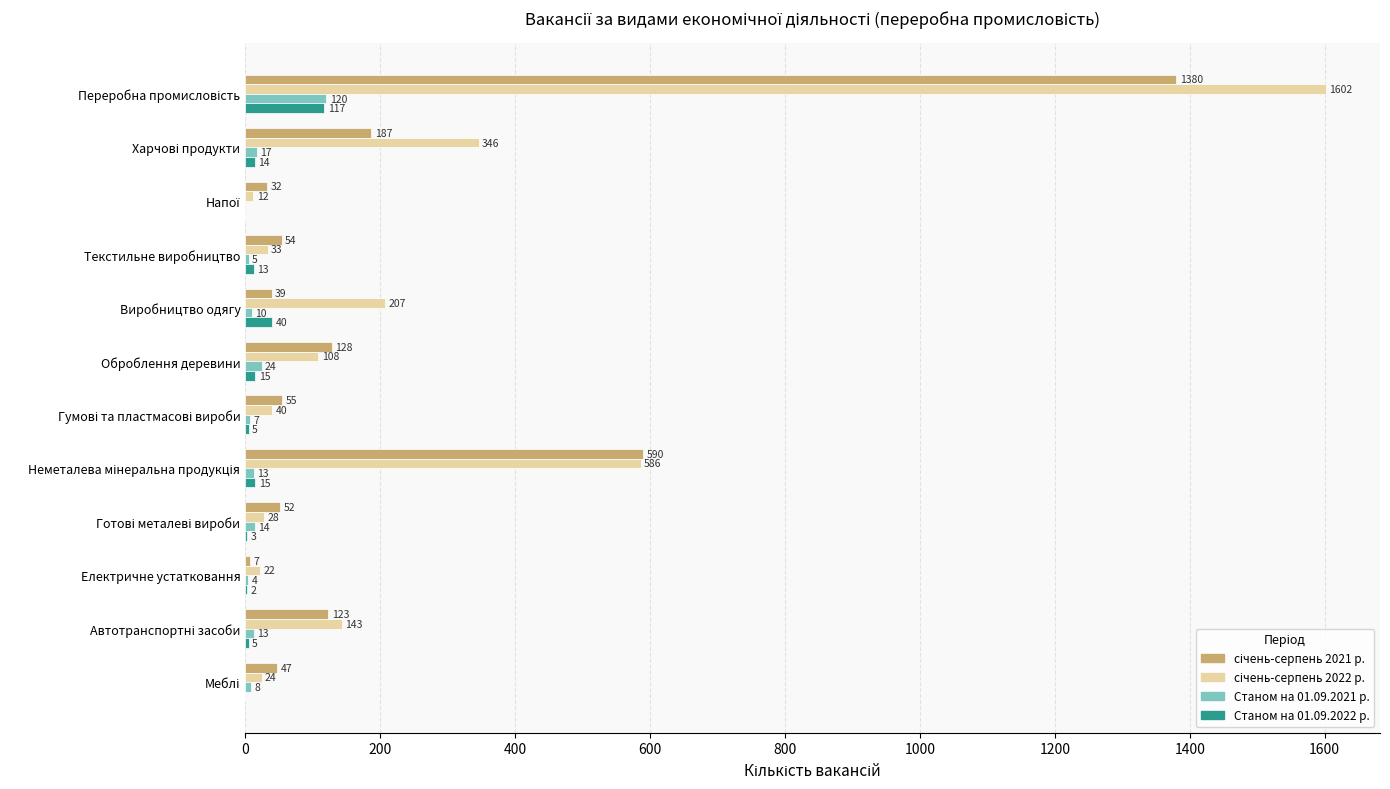

At which label is Станом на 01.09.2022 р. closest to 58?

Виробництво одягу